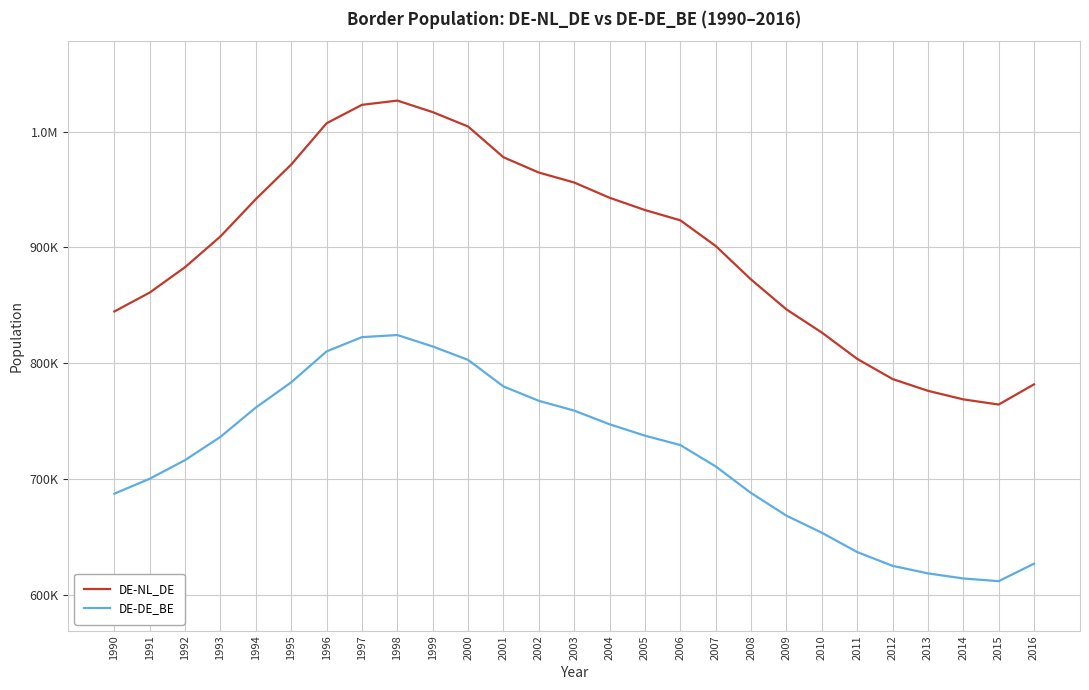

What is the difference between the maximum and minimum values in the DE-NL_DE series?

262683